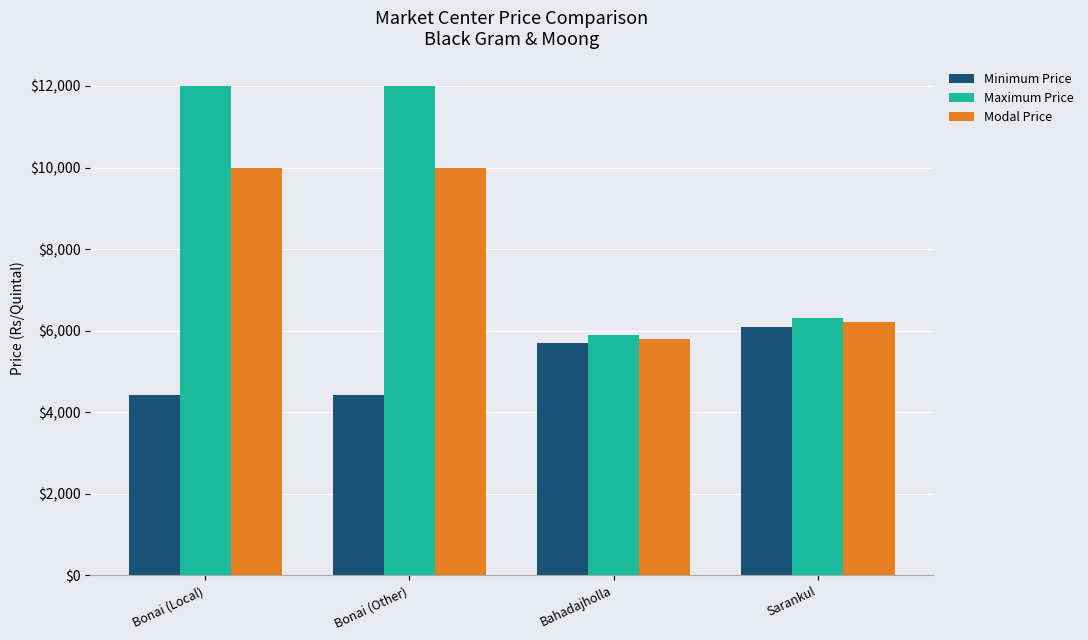

The Minimum Price series shows 6100 at Sarankul. True or false?

True